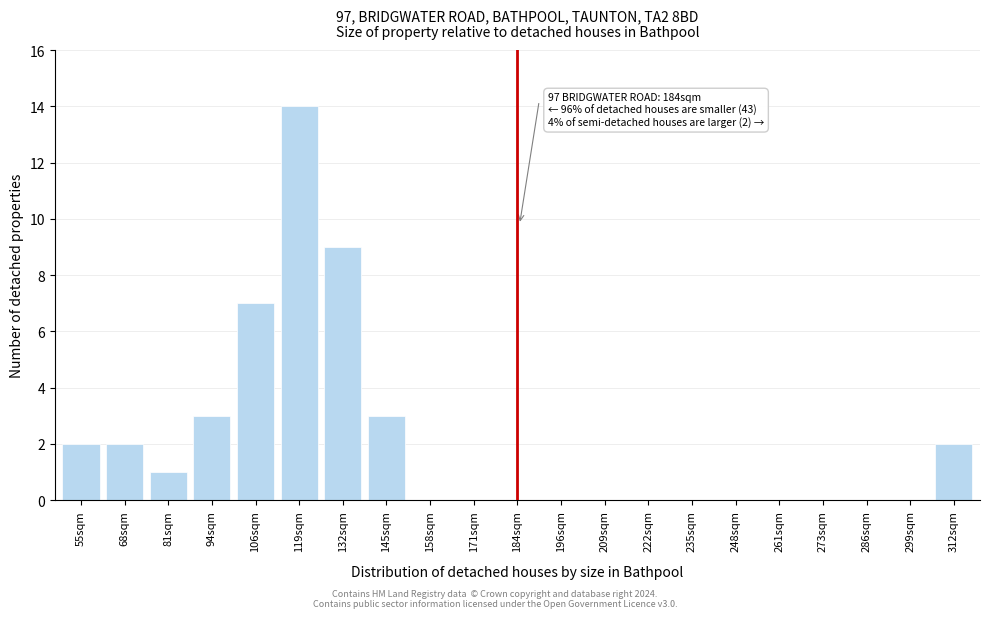

Reading left to right, extract all data points from this chart.

55sqm=2	68sqm=2	81sqm=1	94sqm=3	106sqm=7	119sqm=14	132sqm=9	145sqm=3	158sqm=0	171sqm=0	184sqm=0	196sqm=0	209sqm=0	222sqm=0	235sqm=0	248sqm=0	261sqm=0	273sqm=0	286sqm=0	299sqm=0	312sqm=2